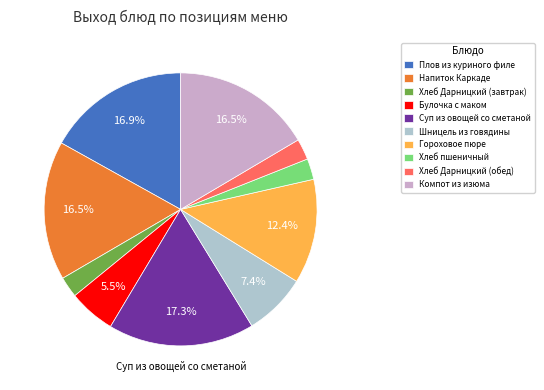

Is the sum of Плов из куриного филе and Гороховое пюре greater than half?

No